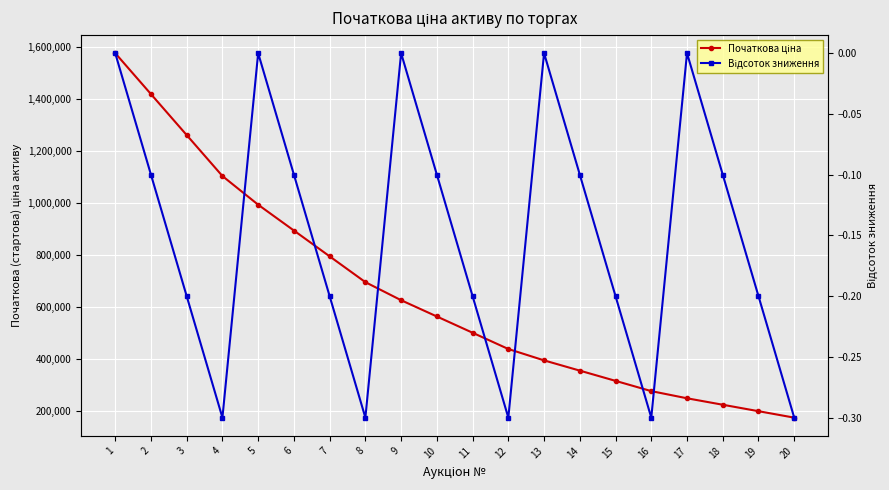

The Початкова ціна series shows 909102.2 at 9. True or false?

False